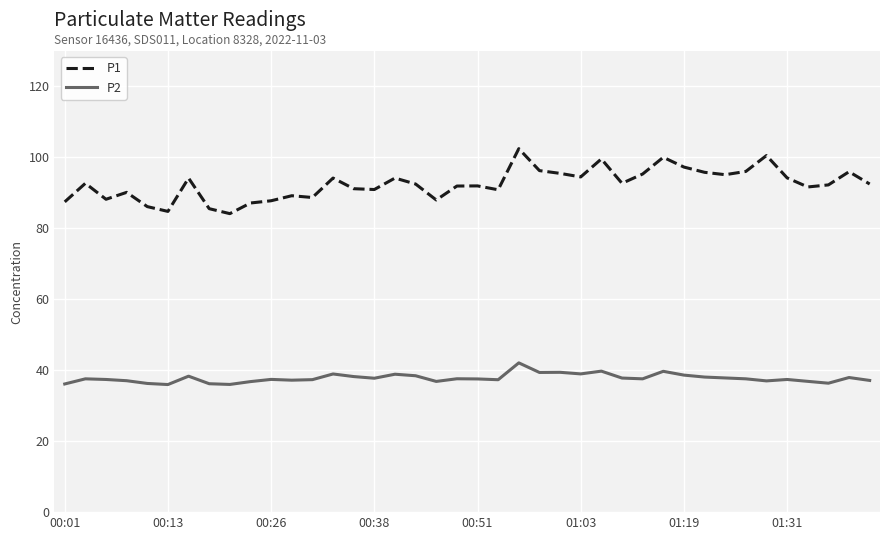

Which series has the largest range (max minus min)?

P1